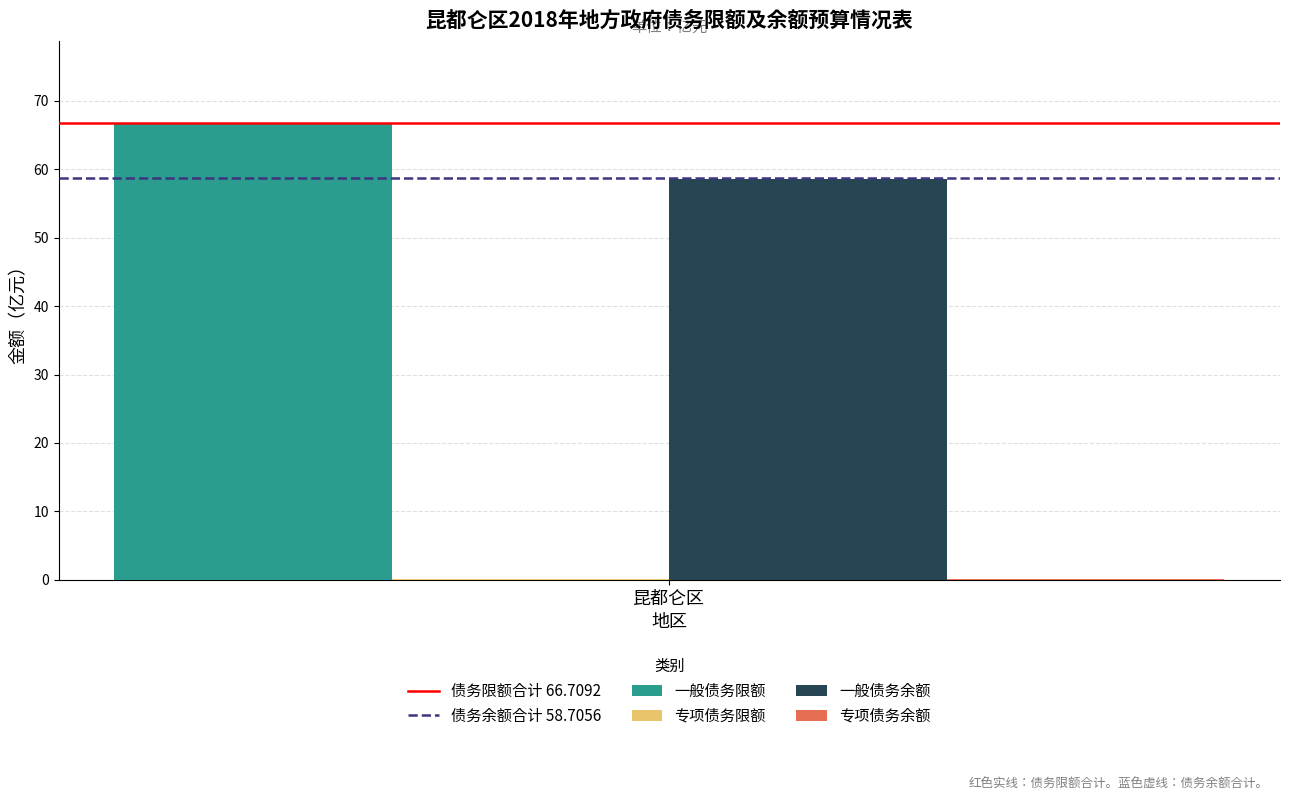

What is the spread (max minus min) of values at 昆都仑区?

66.4